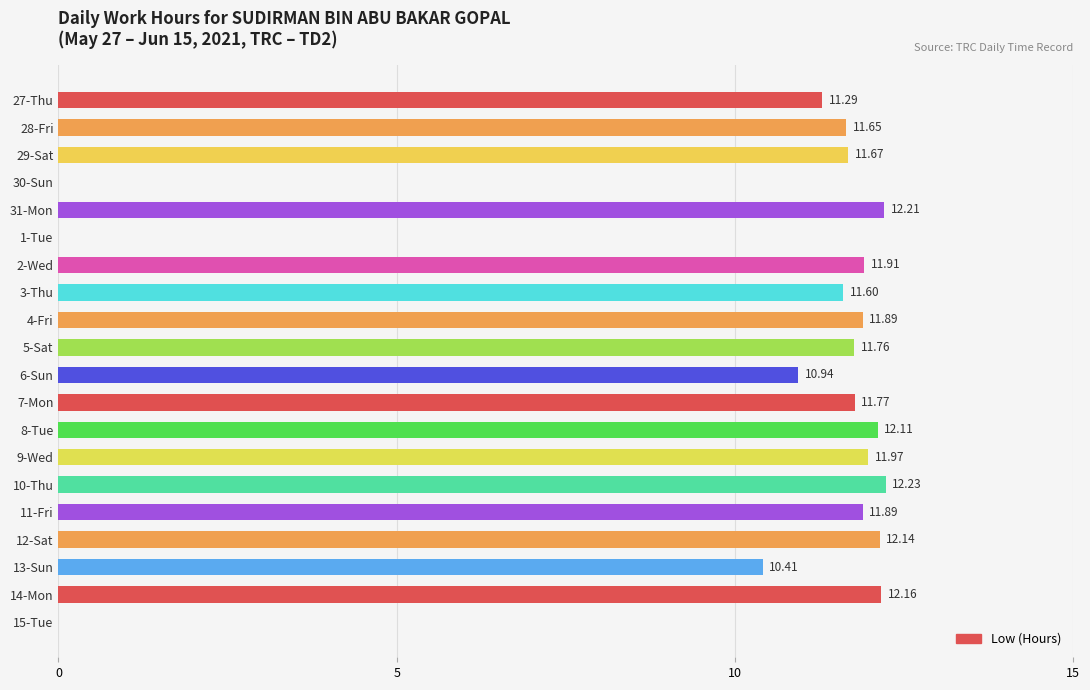

What is the ratio of the value at 10-Thu to the value at 14-Mon?

1.0